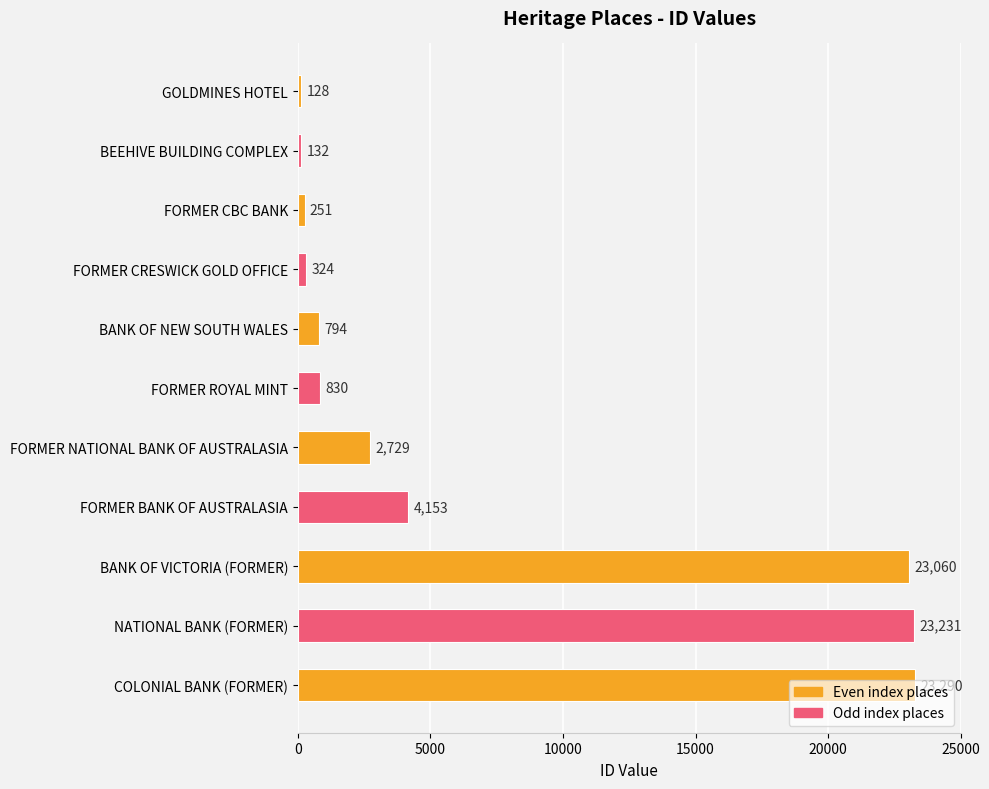

What is the average value?

7175